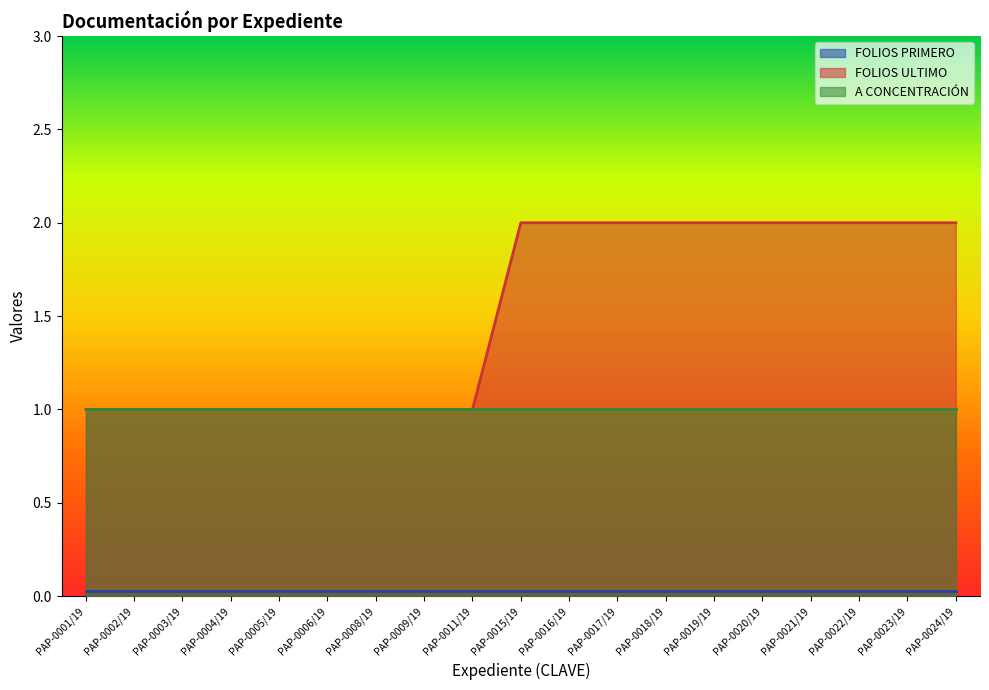

True or false: A CONCENTRACIÓN and FOLIOS PRIMERO cross at least once.

False